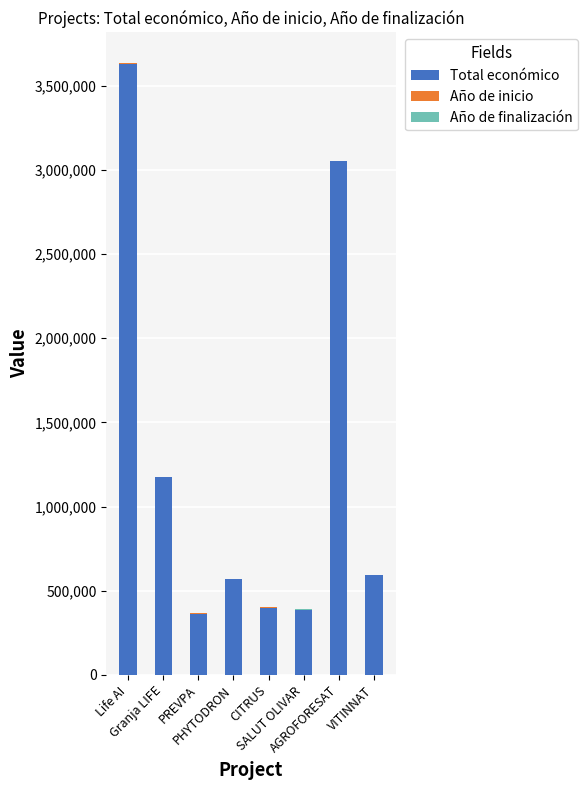

What is the maximum value for Total económico?

3631233